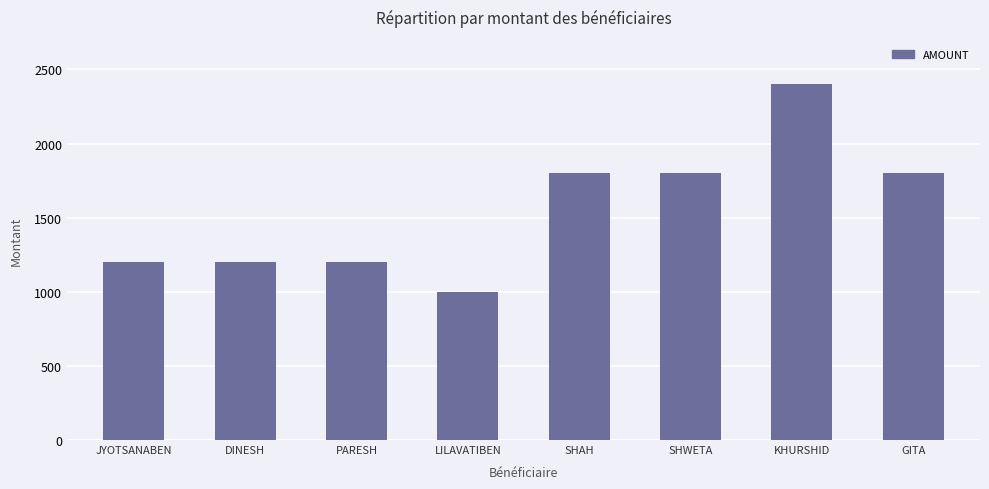

What is the minimum value shown in the chart?

1000